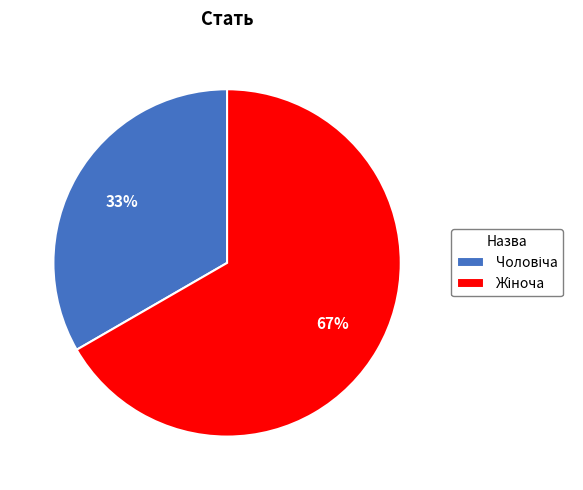

Does any single category account for the majority?

Yes